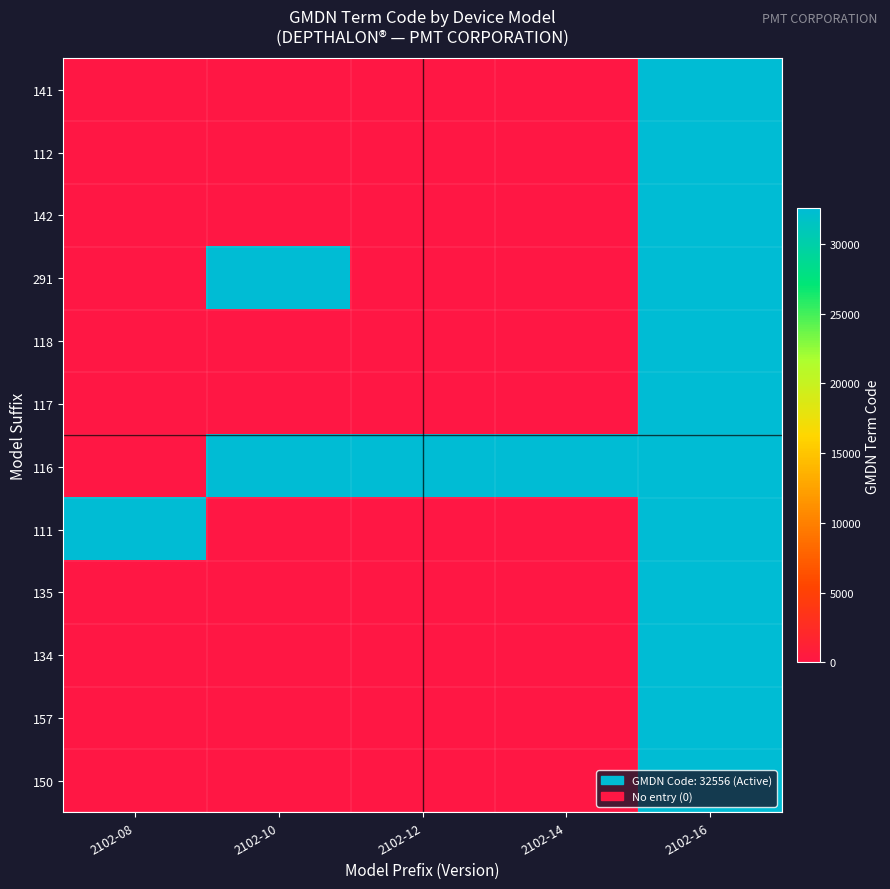

What is the difference between the highest and lowest values at 2102-14?

32556